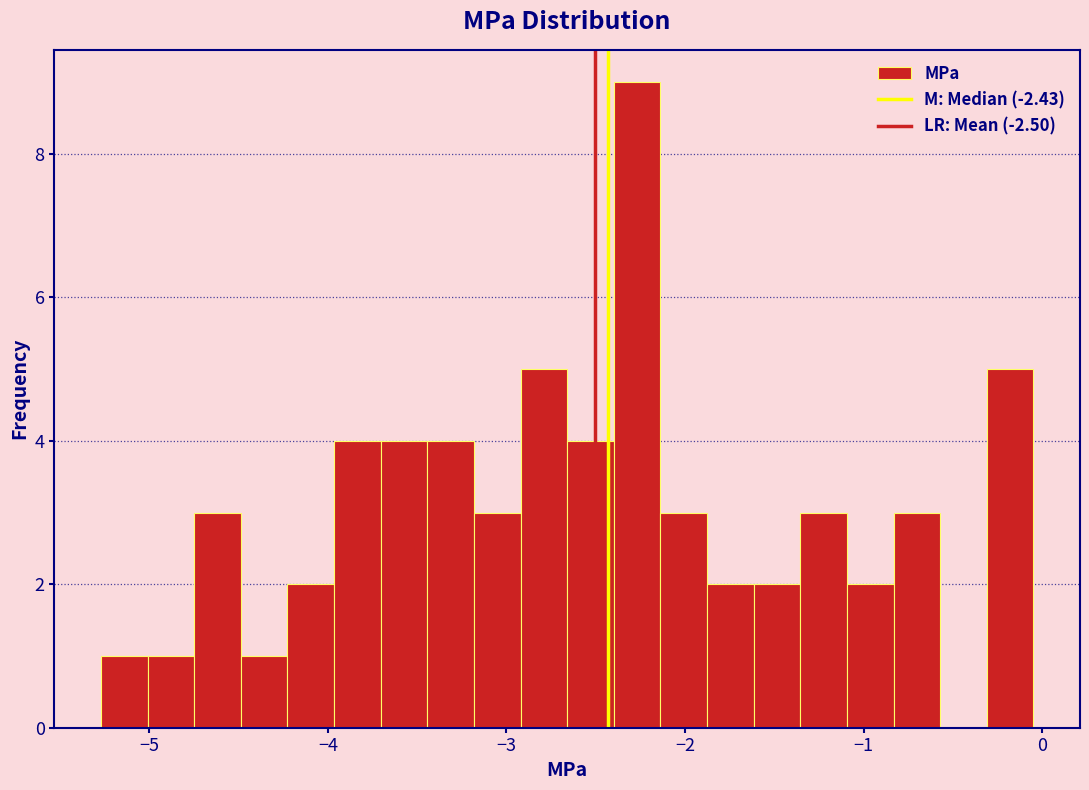

Around what value on the x-axis is the tallest bar? Give the approximate position of its centre, as read against the axis.

-2.3